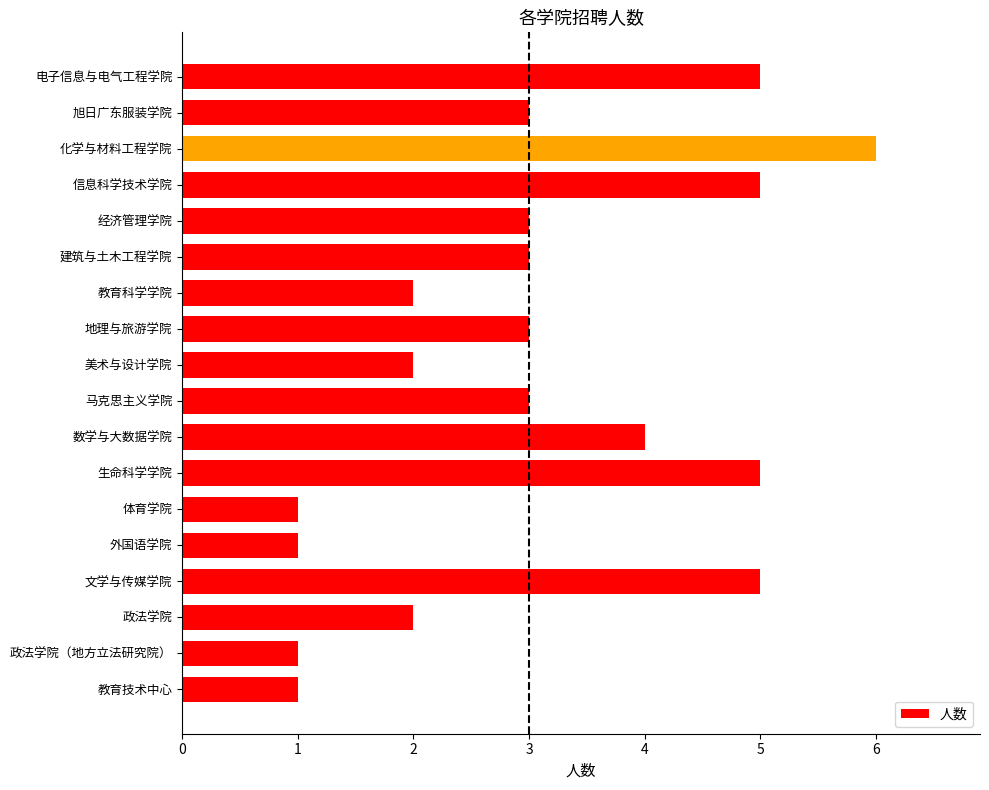

The chart shows a value of 8 at 信息科学技术学院. True or false?

False